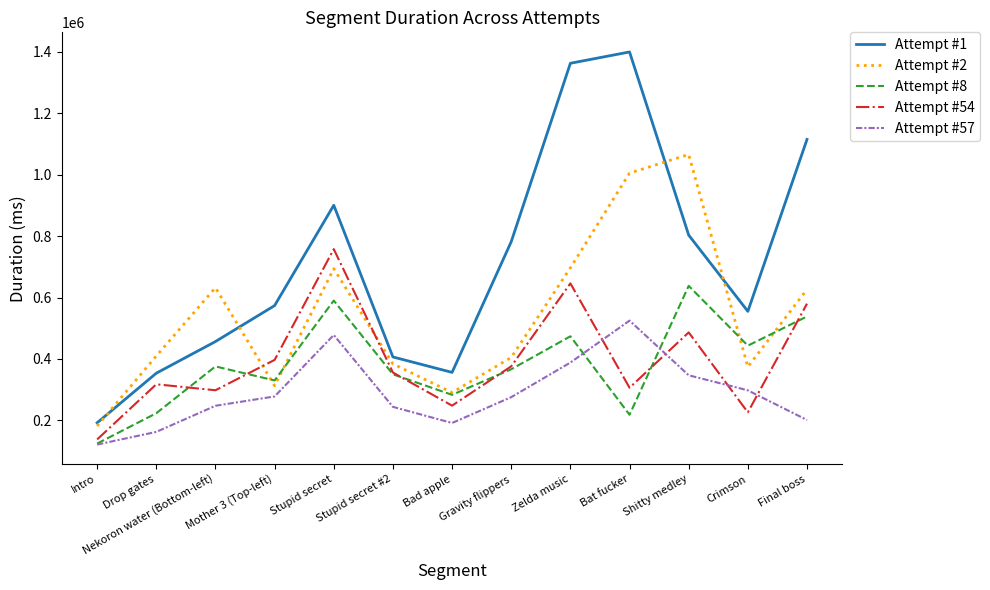

How many times do Attempt #57 and Attempt #54 cross each other?

4